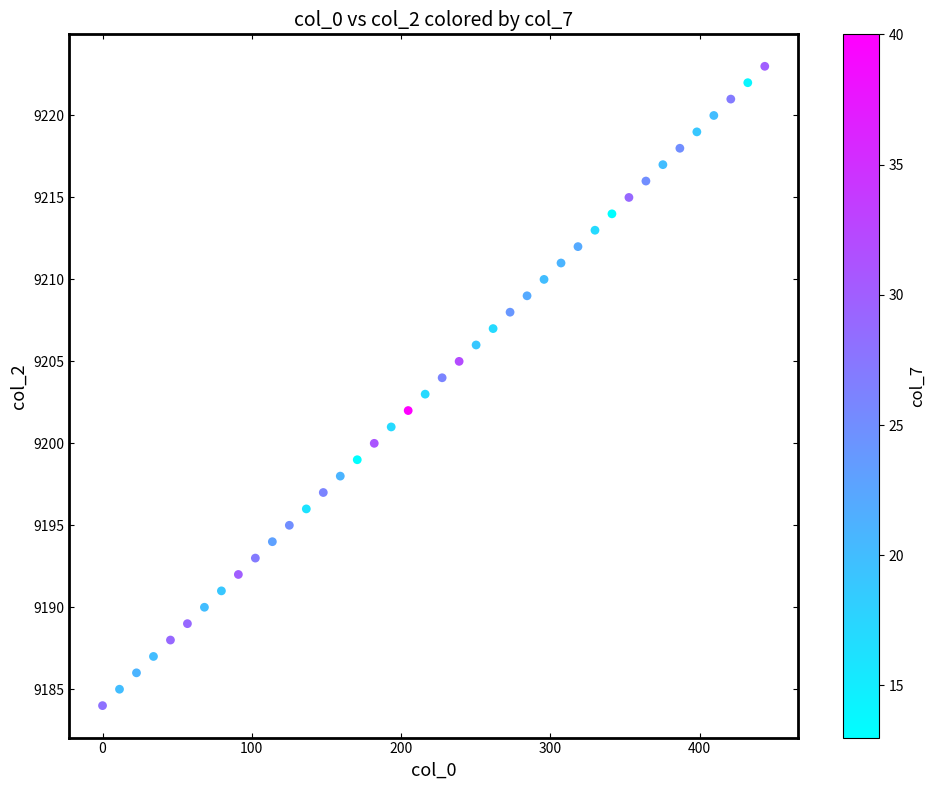

What is the range of Y values (max minus min)?

39